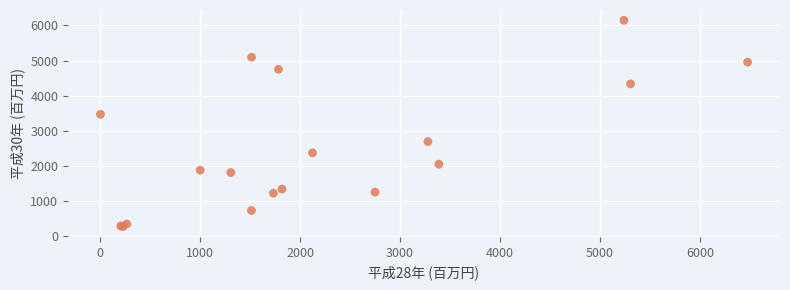

What Y value in the scatter plot is closest to 3210?

3470.2